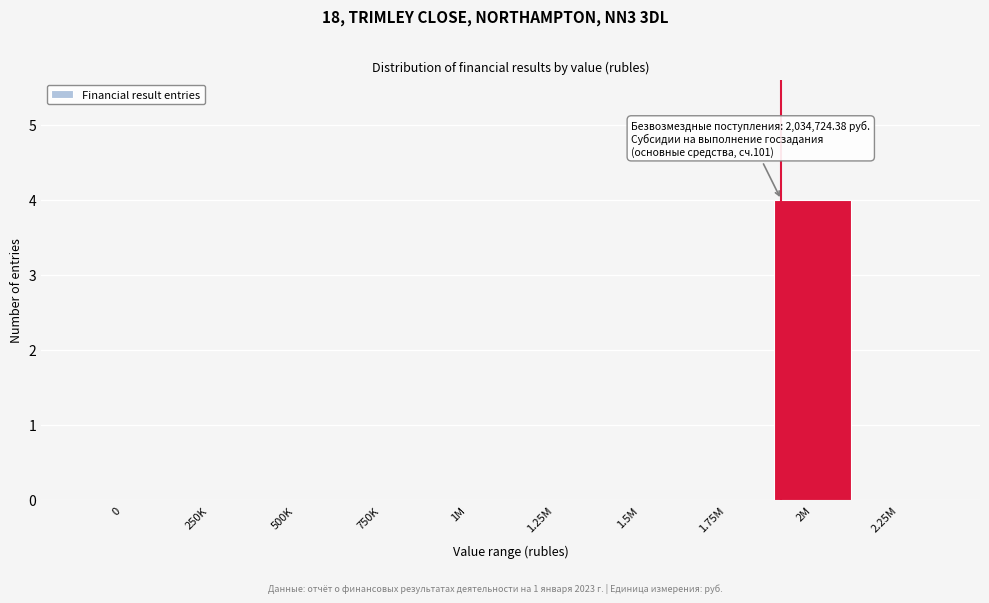

Reading left to right, list all the values displayed in this chart.

0=0	250K=0	500K=0	750K=0	1M=0	1.25M=0	1.5M=0	1.75M=0	2M=4	2.25M=0